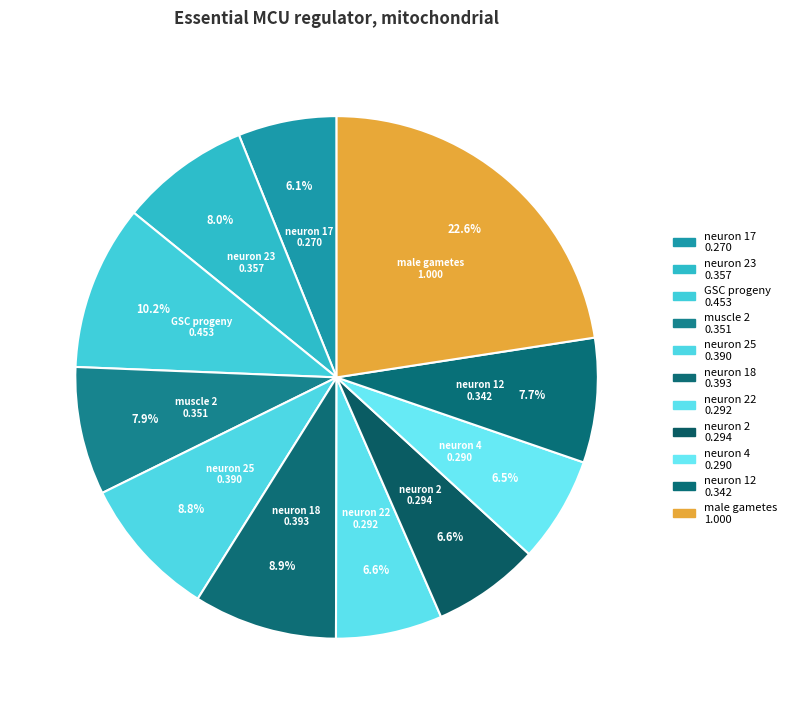

Is it true that neuron 2 is 12% of the pie?

False